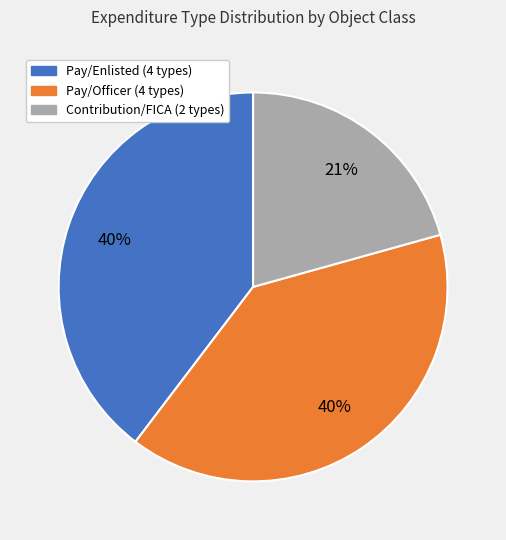

To the nearest percent, what is the average slice percentage?

33%